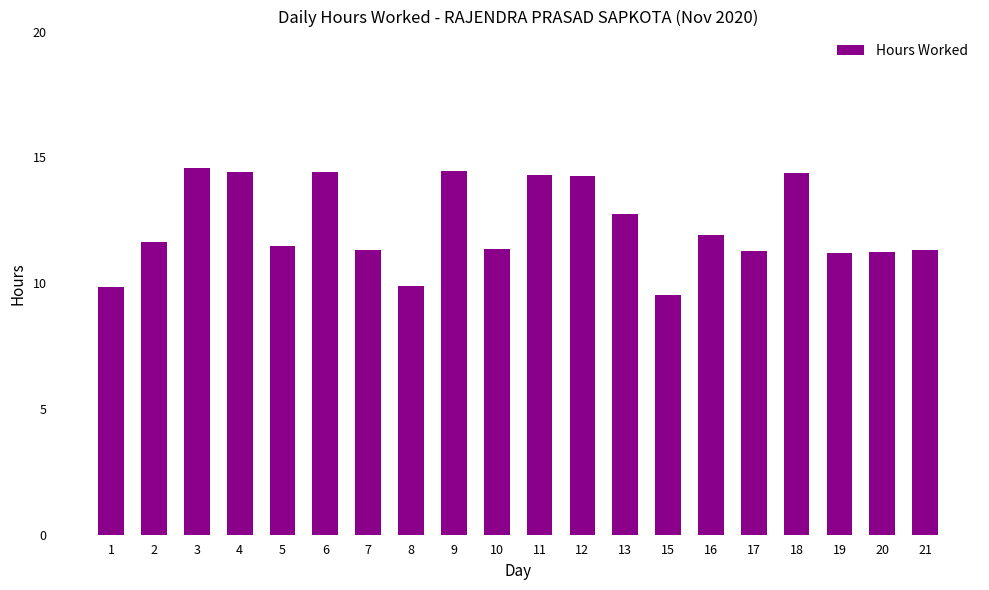

What is the smallest value displayed?

9.5